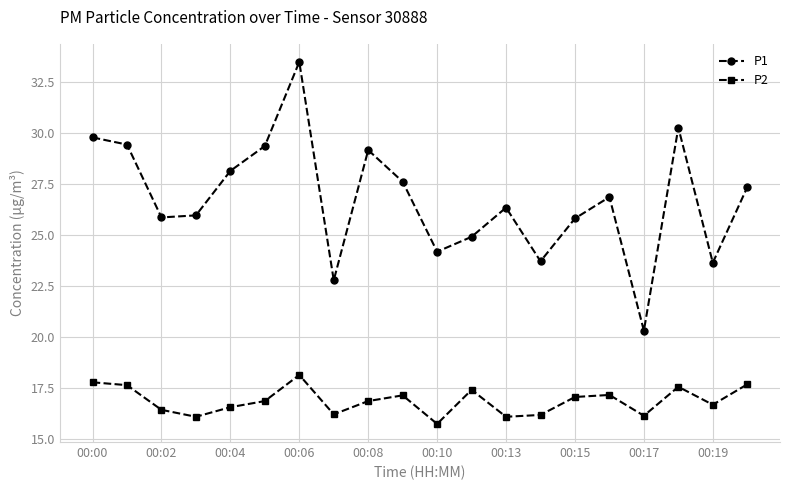

True or false: P1 and P2 cross at least once.

False